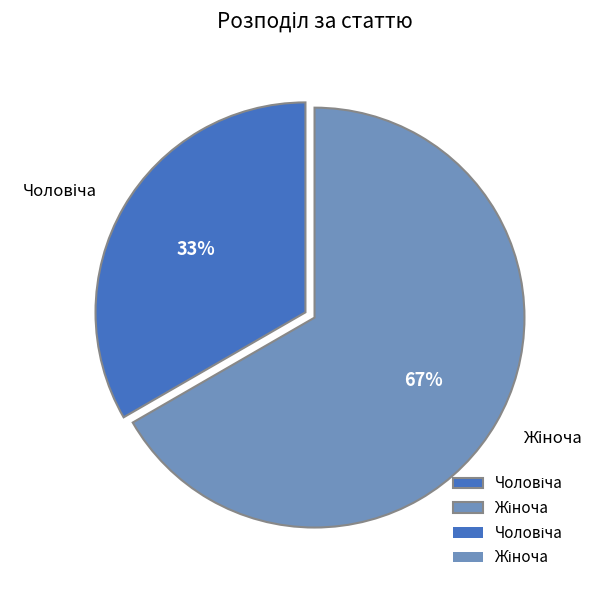

To the nearest percent, what is the average slice percentage?

50%